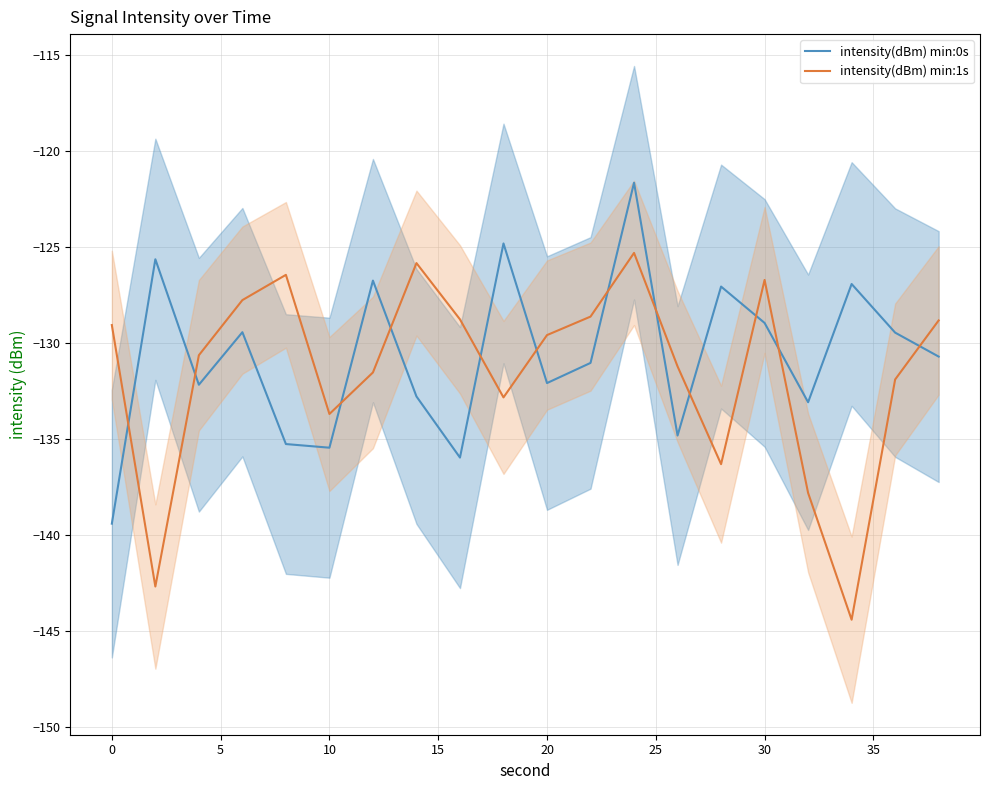

List the series in order of their peak value, lowest first.

intensity(dBm) min:1s, intensity(dBm) min:0s